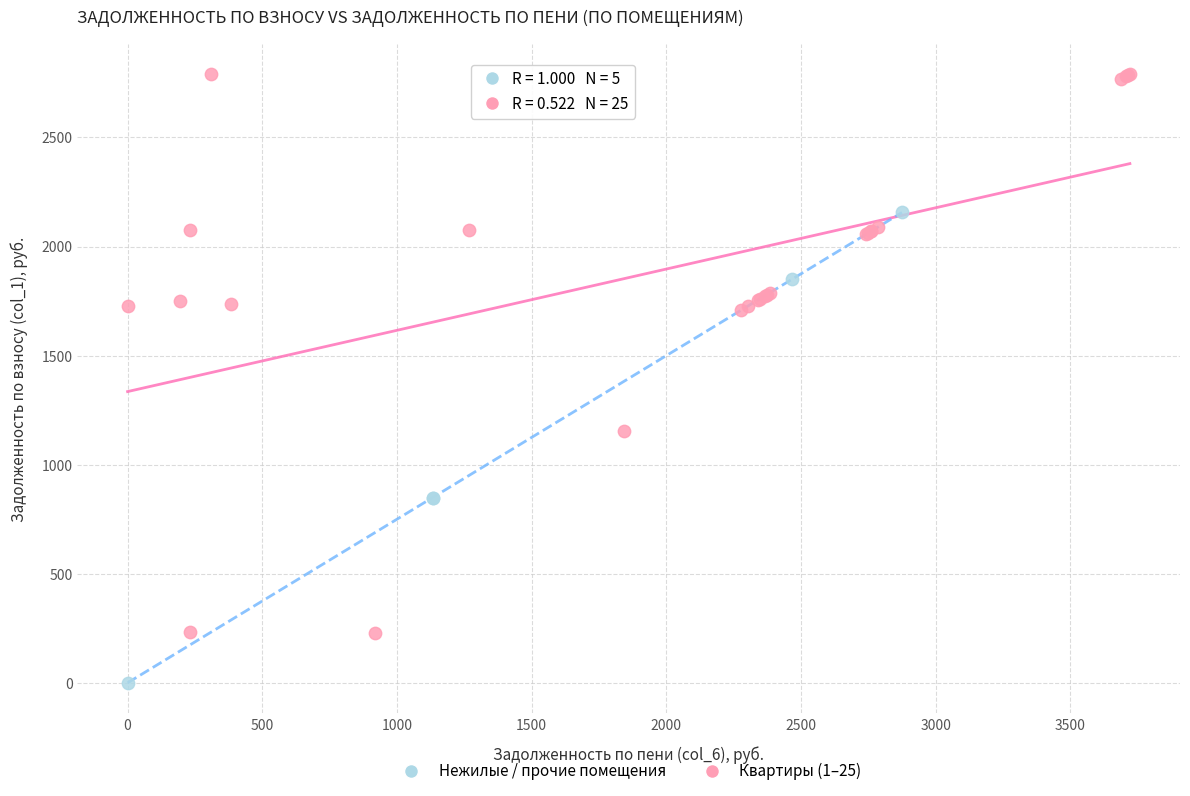

Which series has the widest spread of Y values?

Квартиры (1–25)